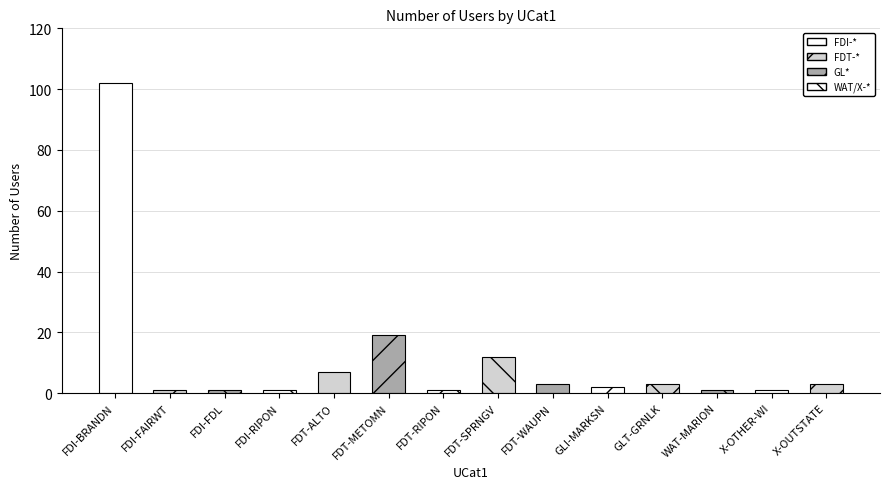

What is the ratio of the value at X-OTHER-WI to the value at FDT-ALTO?

0.1